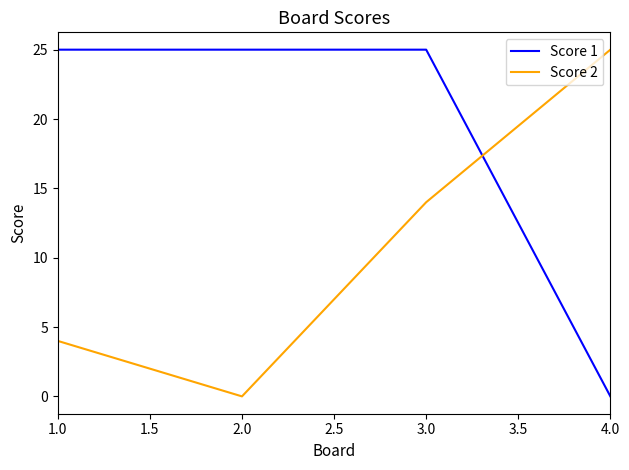

List the labels in order of Score 2 value, largest first.

4.0, 3.0, 1.0, 2.0